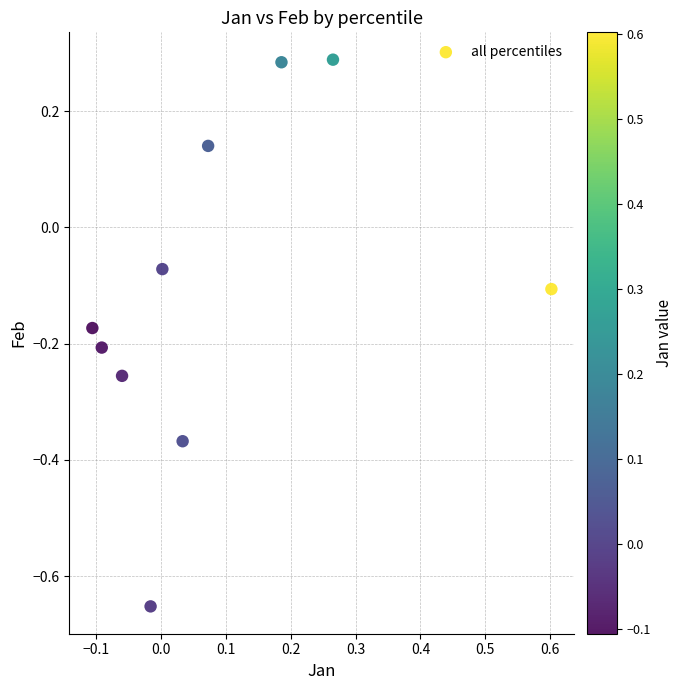

What is the range of Y values (max minus min)?

0.9